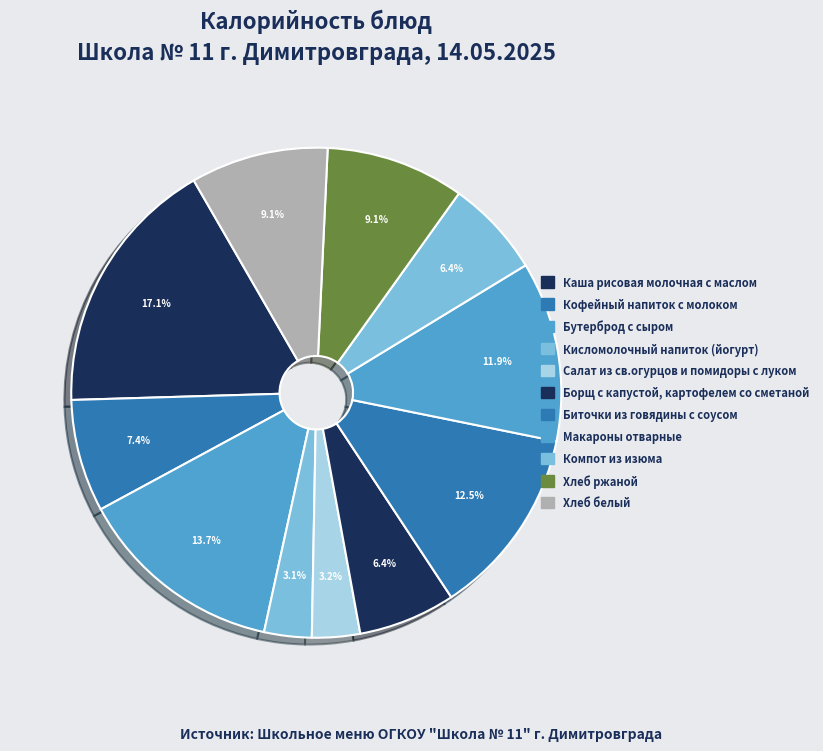

How many slices are in this pie chart?

11